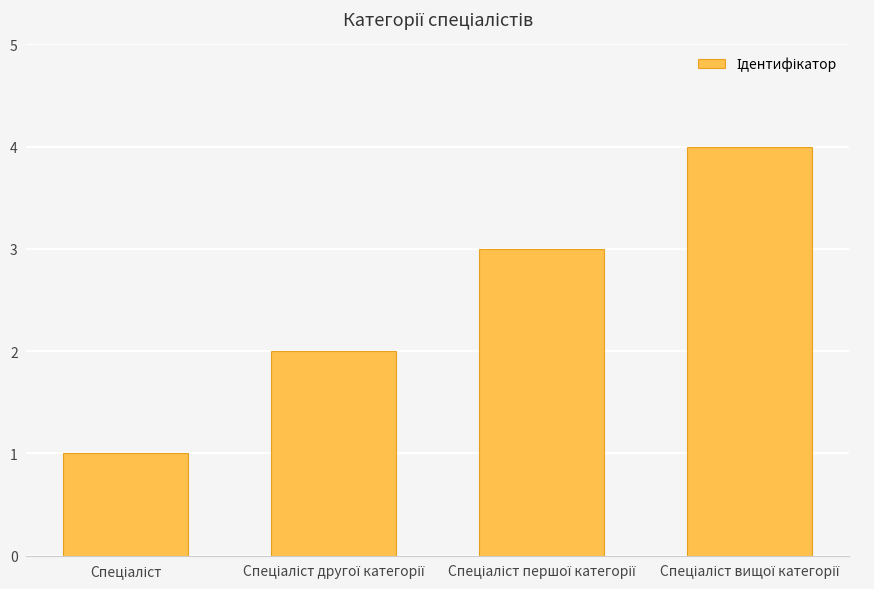

What is the minimum value shown in the chart?

1